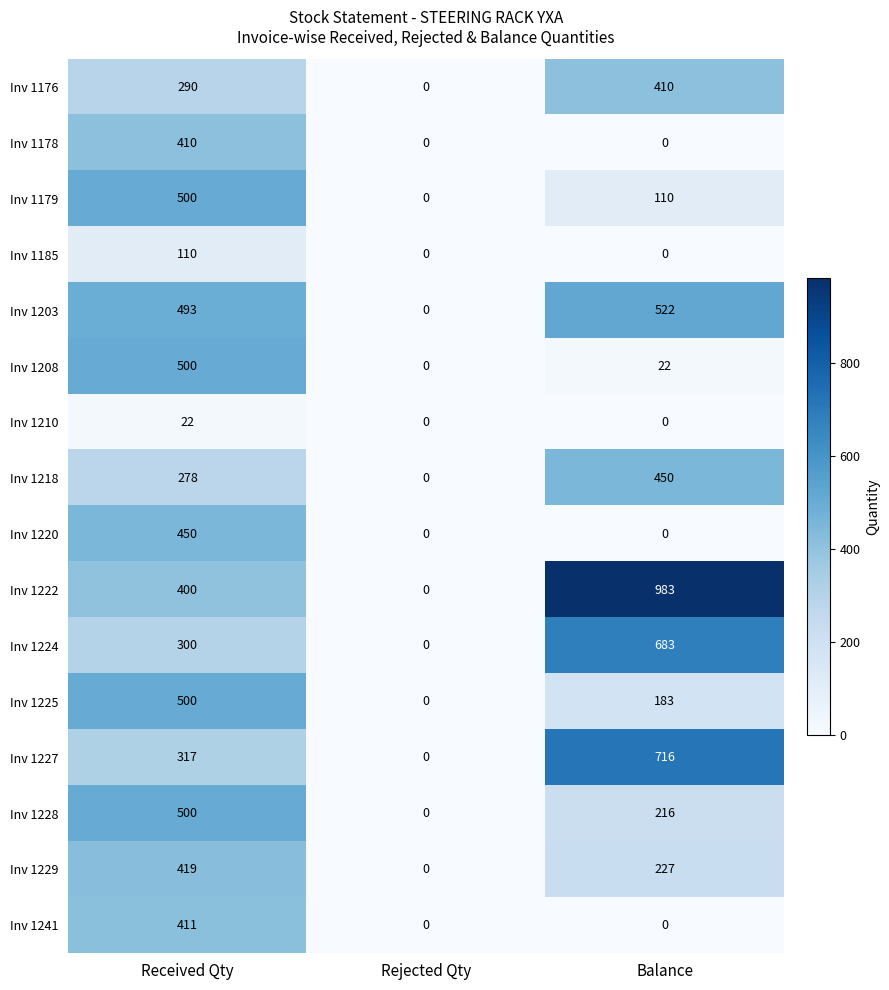

What is the maximum value shown in the chart?

983